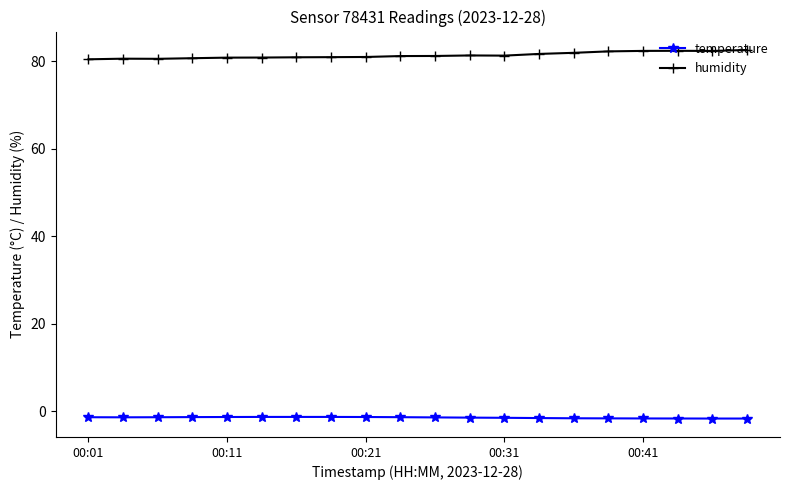

At how many categories does at least one series exceed 35?

20